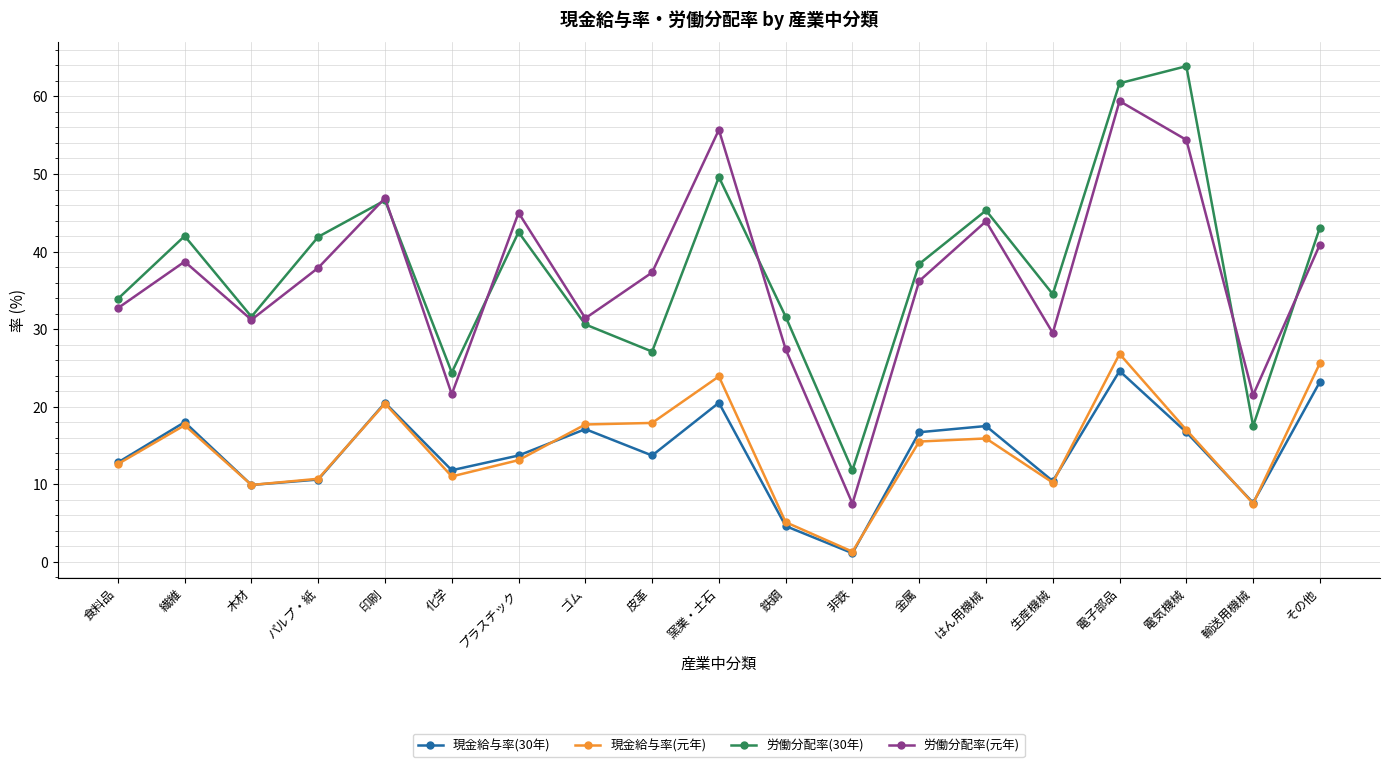

Where is the first local maximum for 労働分配率(元年)?

繊維